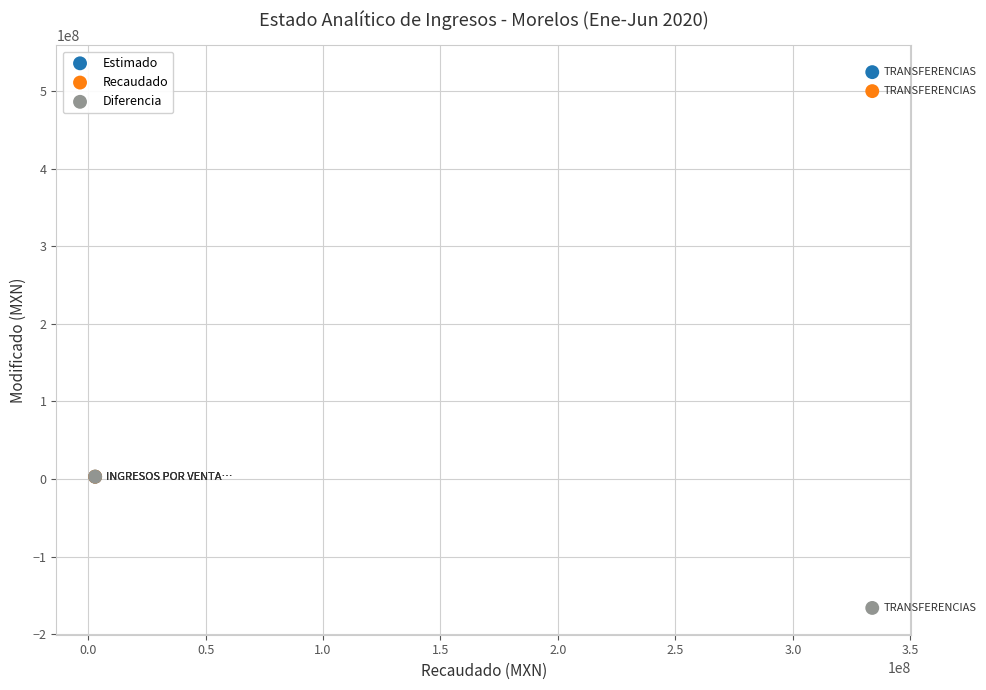

What are all the series names shown in the legend?

Estimado, Recaudado, Diferencia